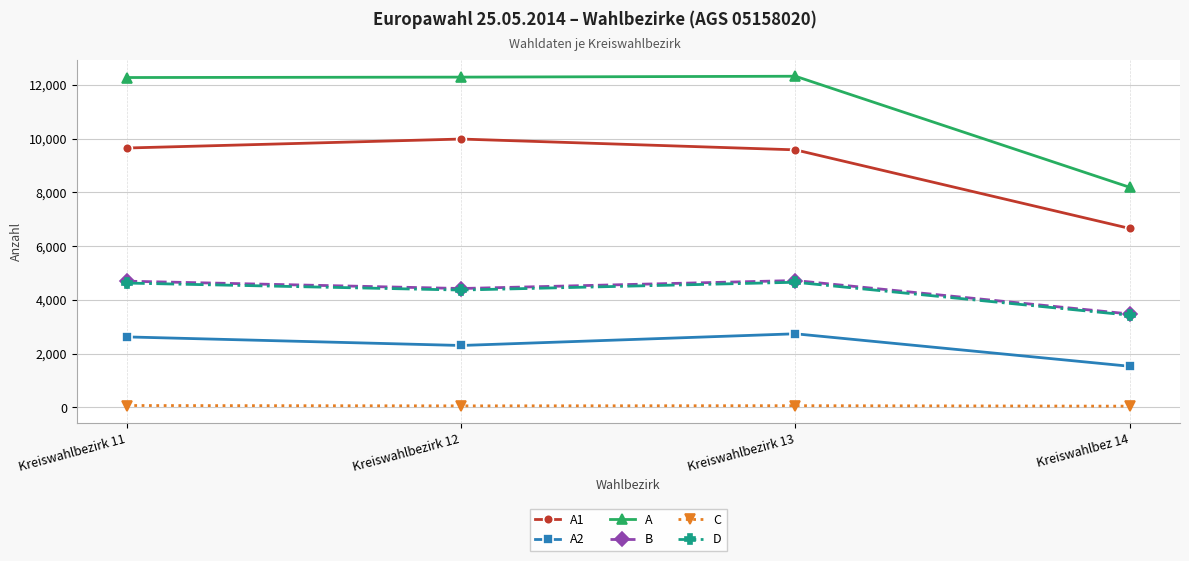

What is the label of the 2nd point from the left?

Kreiswahlbezirk 12